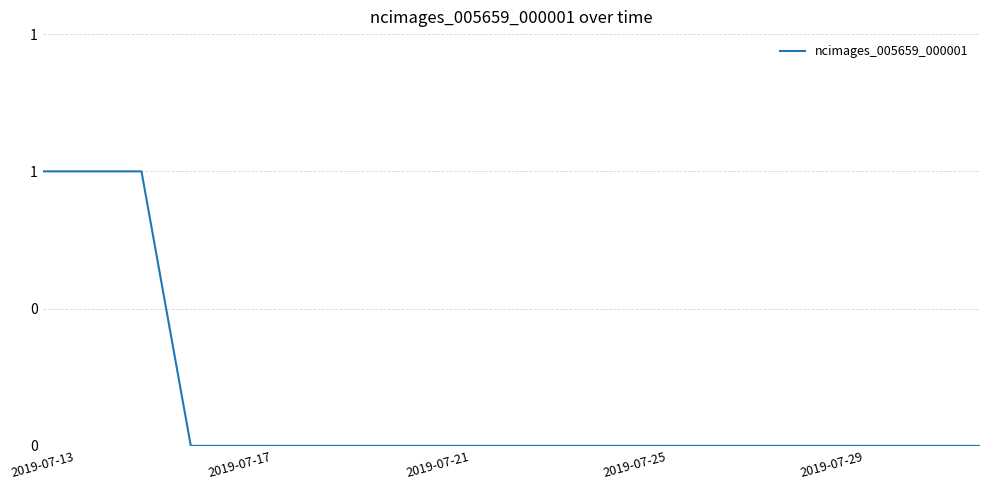

How many values are between 0 and 1?

20